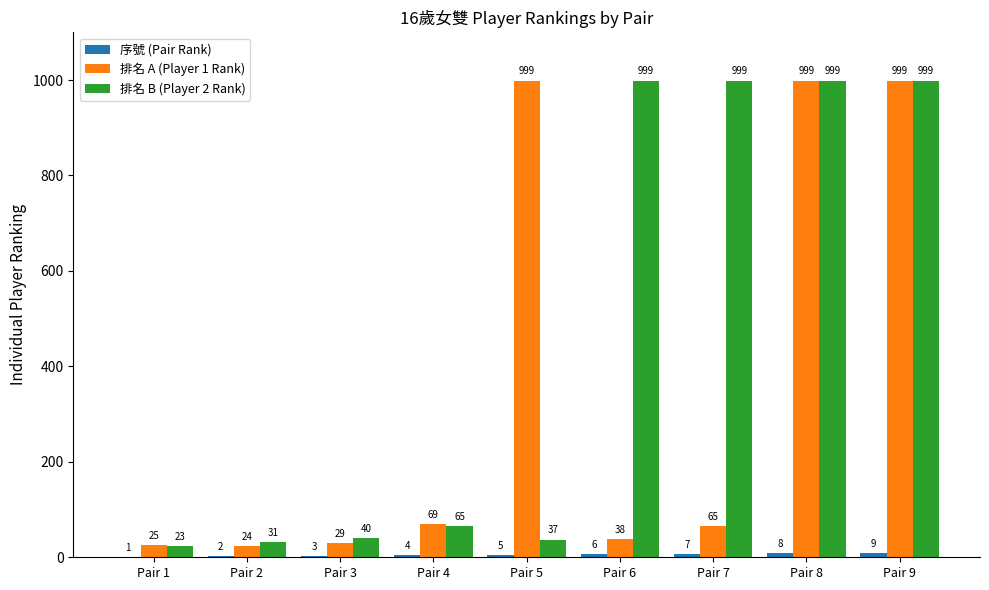

Is it true that 排名 B (Player 2 Rank) equals 225 at Pair 9?

False